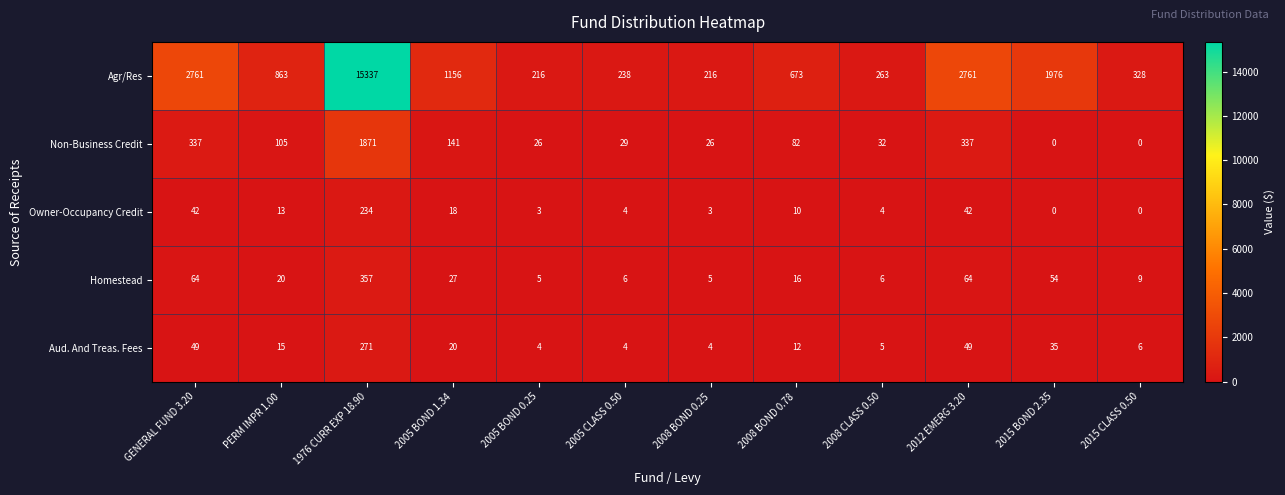

Rank the series by their maximum value, from highest to lowest.

Agr/Res, Non-Business Credit, Homestead, Aud. And Treas. Fees, Owner-Occupancy Credit